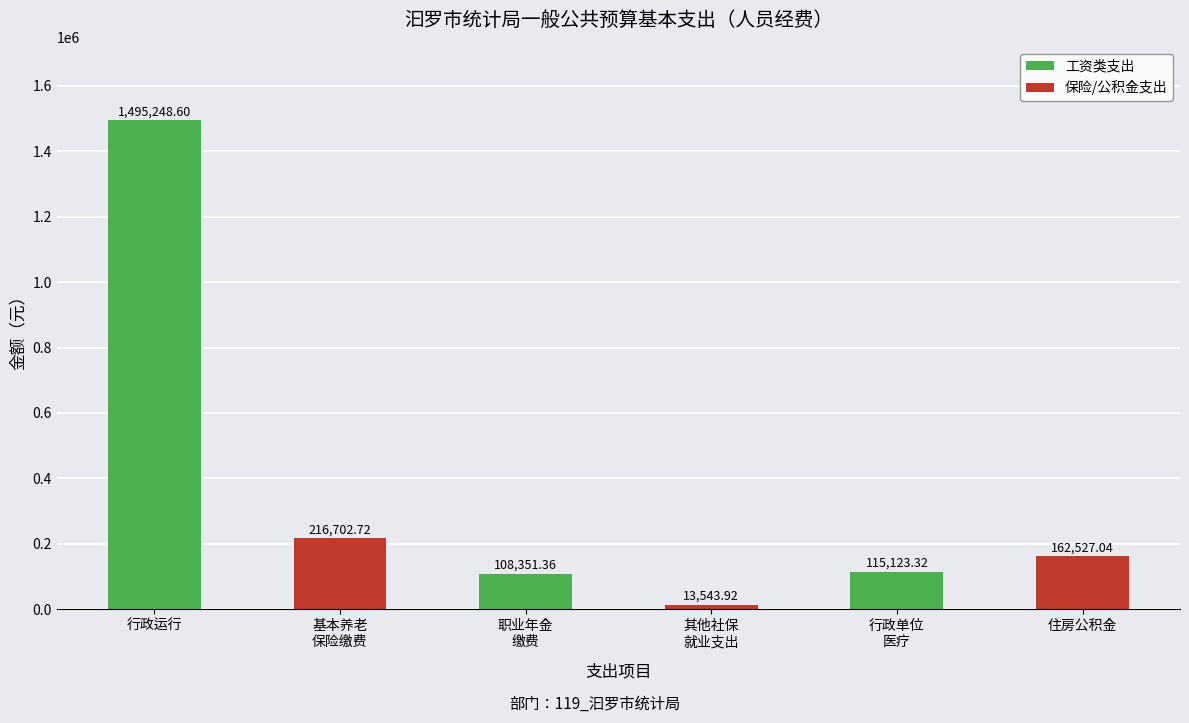

The value at 职业年金
缴费 is 27544.2. True or false?

False